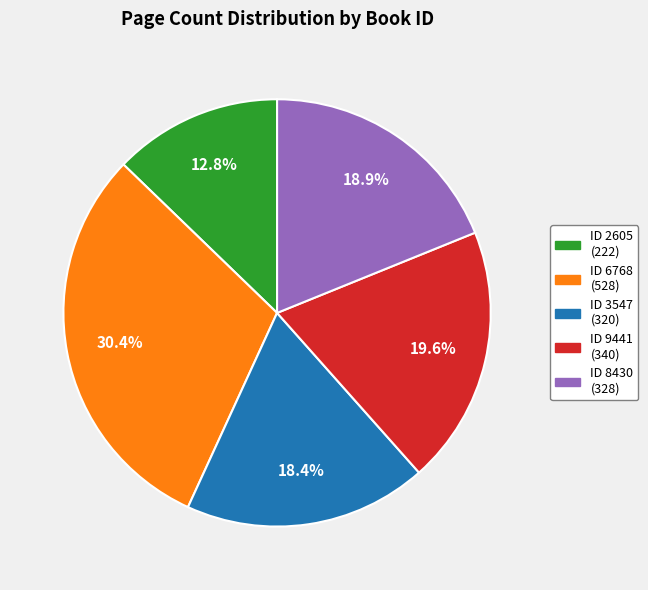

To the nearest percent, what is the average slice percentage?

20%